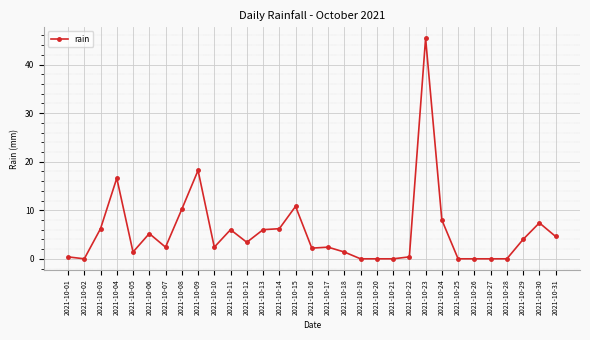

True or false: the data has more than 1 interior local peaks.

True